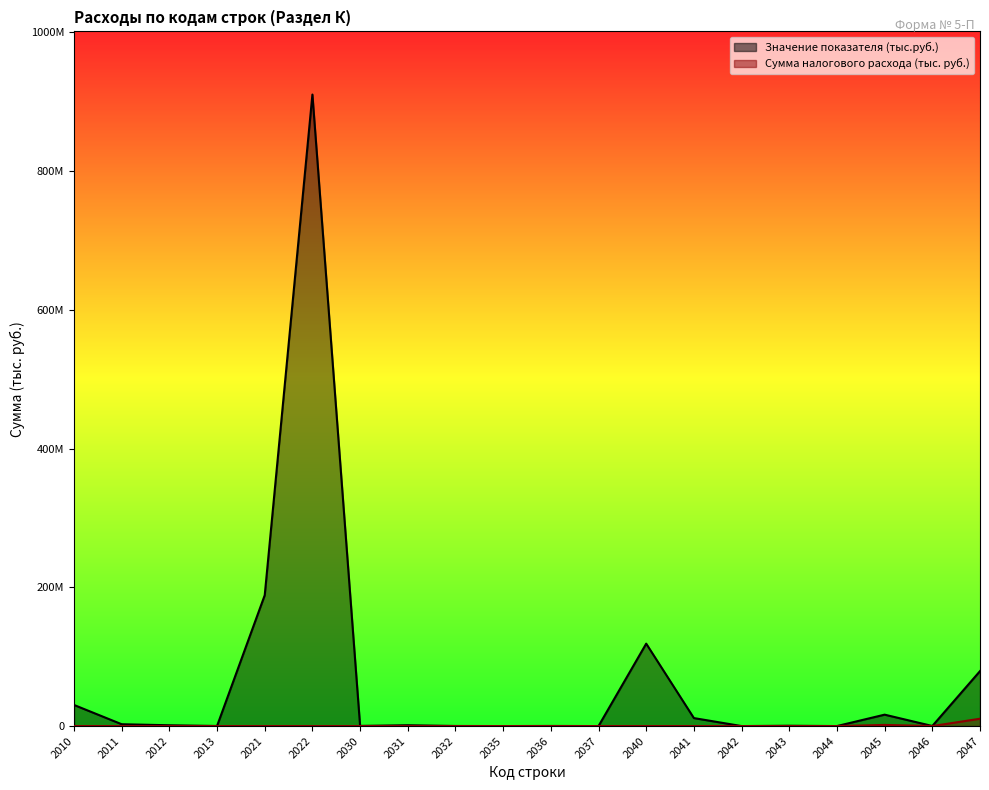

At which label is Значение показателя (тыс.руб.) closest to 455099446?

2021